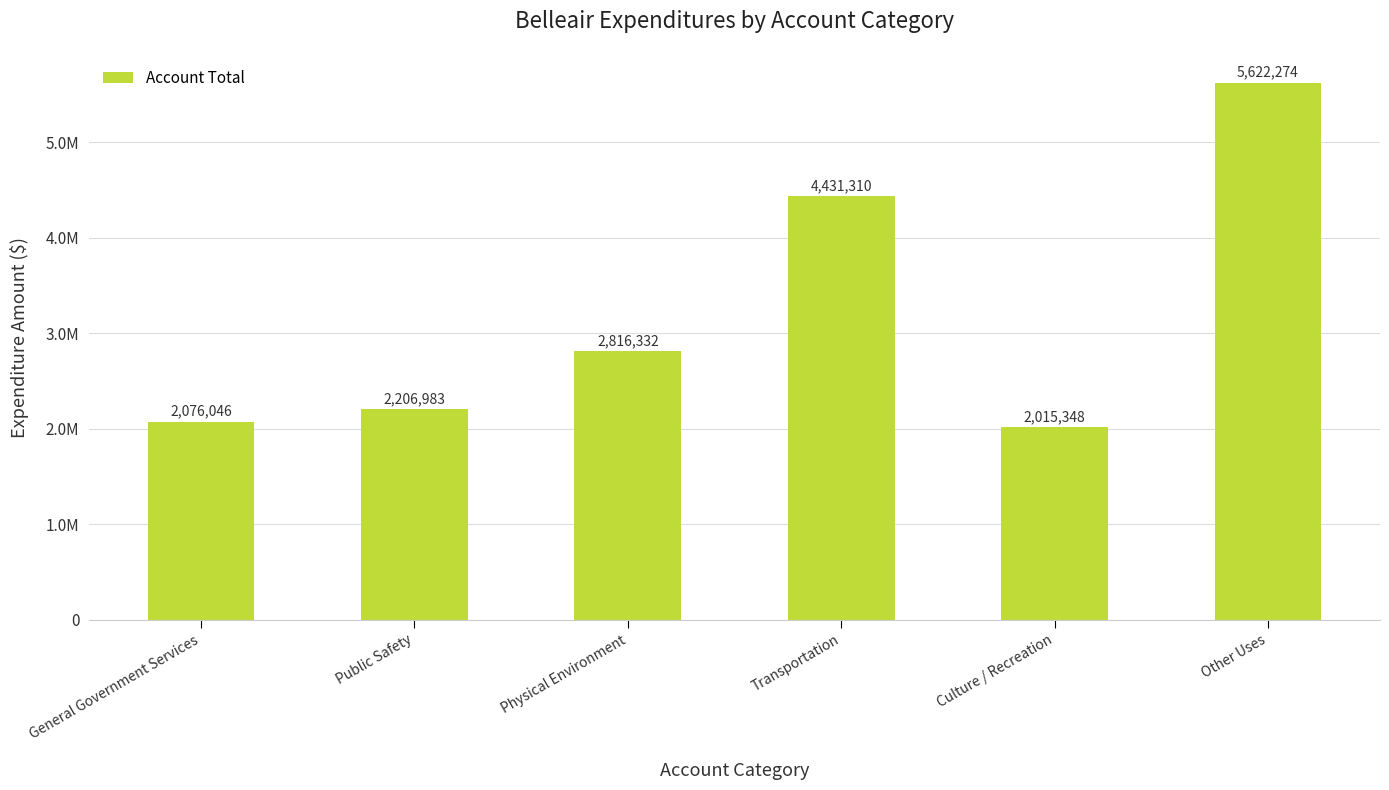

What is the difference between the values at Transportation and Physical Environment?

1614978